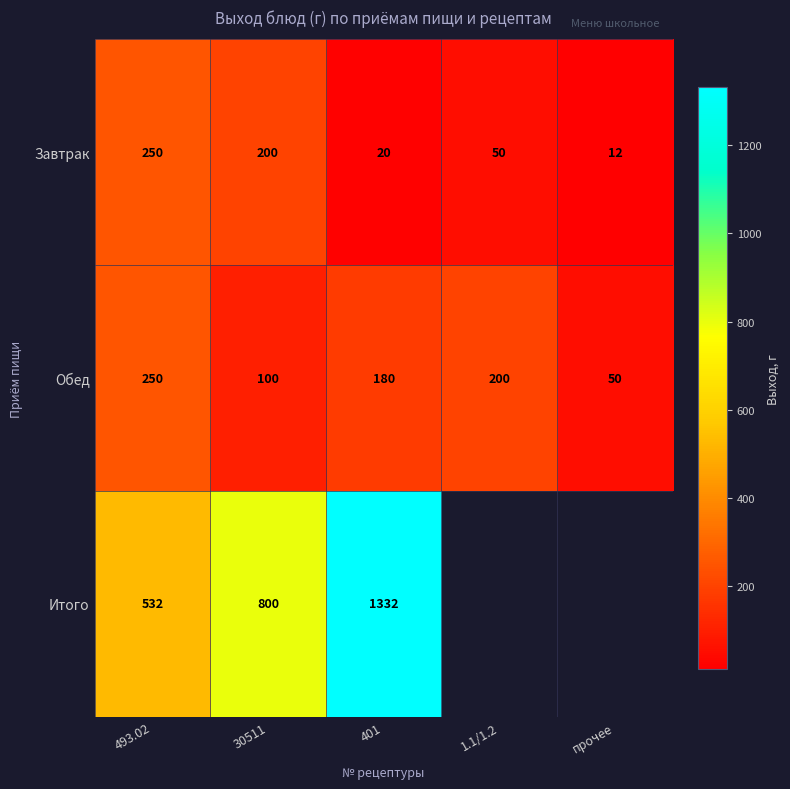

List the labels in order of Обед value, largest first.

493.02, 1.1/1.2, 401, 30511, прочее